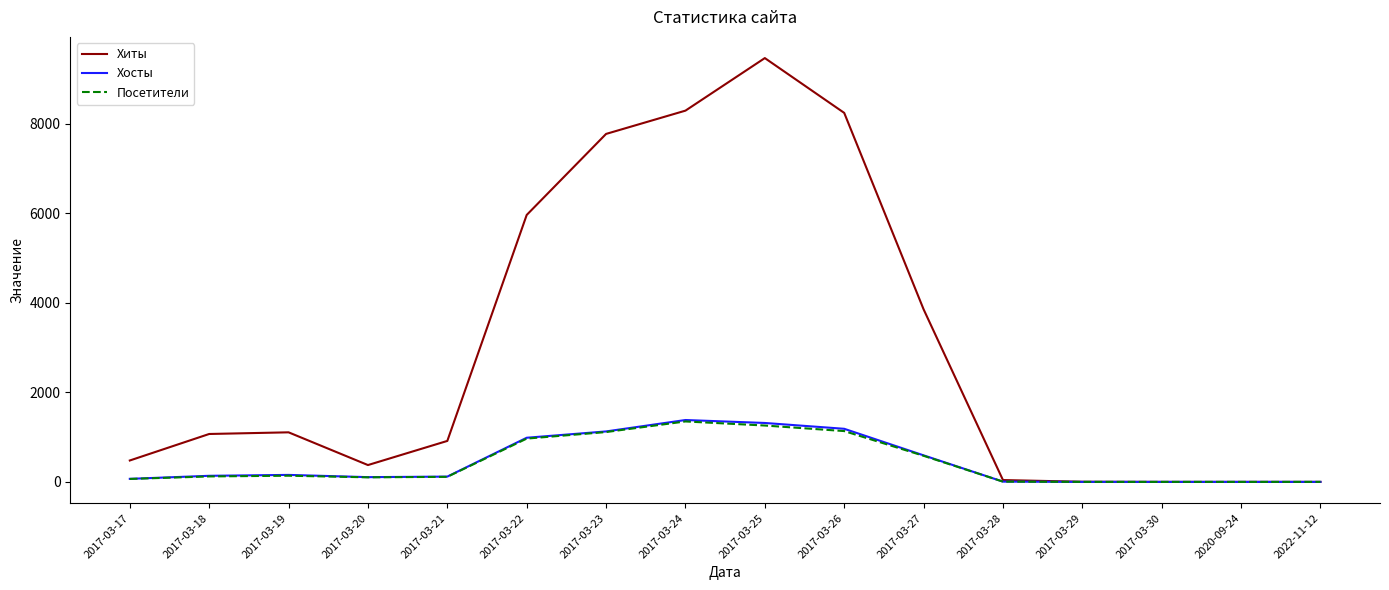

At which category is the sum across all series the highest?

2017-03-25